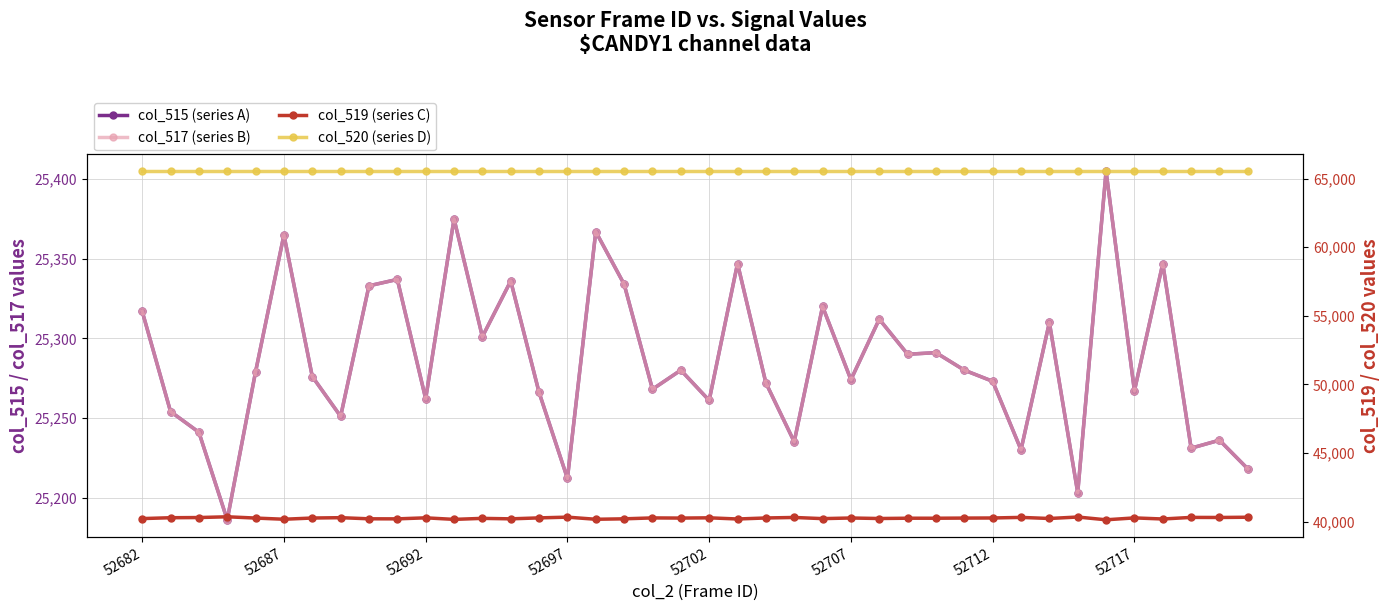

Reading right to left, list all the values displayed in this chart.

col_515 (series A): 25218	25236	25231	25347	25267	25405	25203	25310	25230	25273	25280	25291	25290	25312	25274	25320	25235	25272	25347	25261	25280	25268	25334	25367	25212	25266	25336	25301	25375	25262	25337	25333	25251	25276	25365	25279	25186	25241	25254	25317
col_517 (series B): 25218	25236	25231	25347	25267	25405	25203	25310	25230	25273	25280	25291	25290	25312	25274	25320	25235	25272	25347	25261	25280	25268	25334	25367	25212	25266	25336	25301	25375	25262	25337	25333	25251	25276	25365	25279	25186	25241	25254	25317
col_519 (series C): 40317	40299	40304	40188	40268	40130	40332	40225	40305	40262	40255	40244	40245	40223	40261	40215	40300	40263	40188	40274	40255	40267	40201	40168	40323	40269	40199	40234	40160	40273	40198	40202	40284	40259	40170	40256	40349	40294	40281	40218
col_520 (series D): 65535	65535	65535	65535	65535	65535	65535	65535	65535	65535	65535	65535	65535	65535	65535	65535	65535	65535	65535	65535	65535	65535	65535	65535	65535	65535	65535	65535	65535	65535	65535	65535	65535	65535	65535	65535	65535	65535	65535	65535